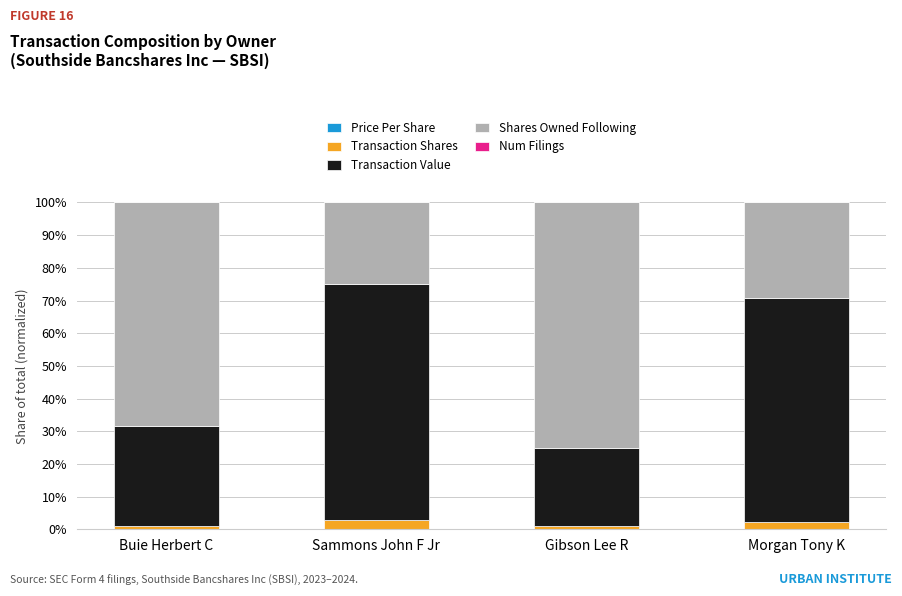

Are the bars horizontal?

No